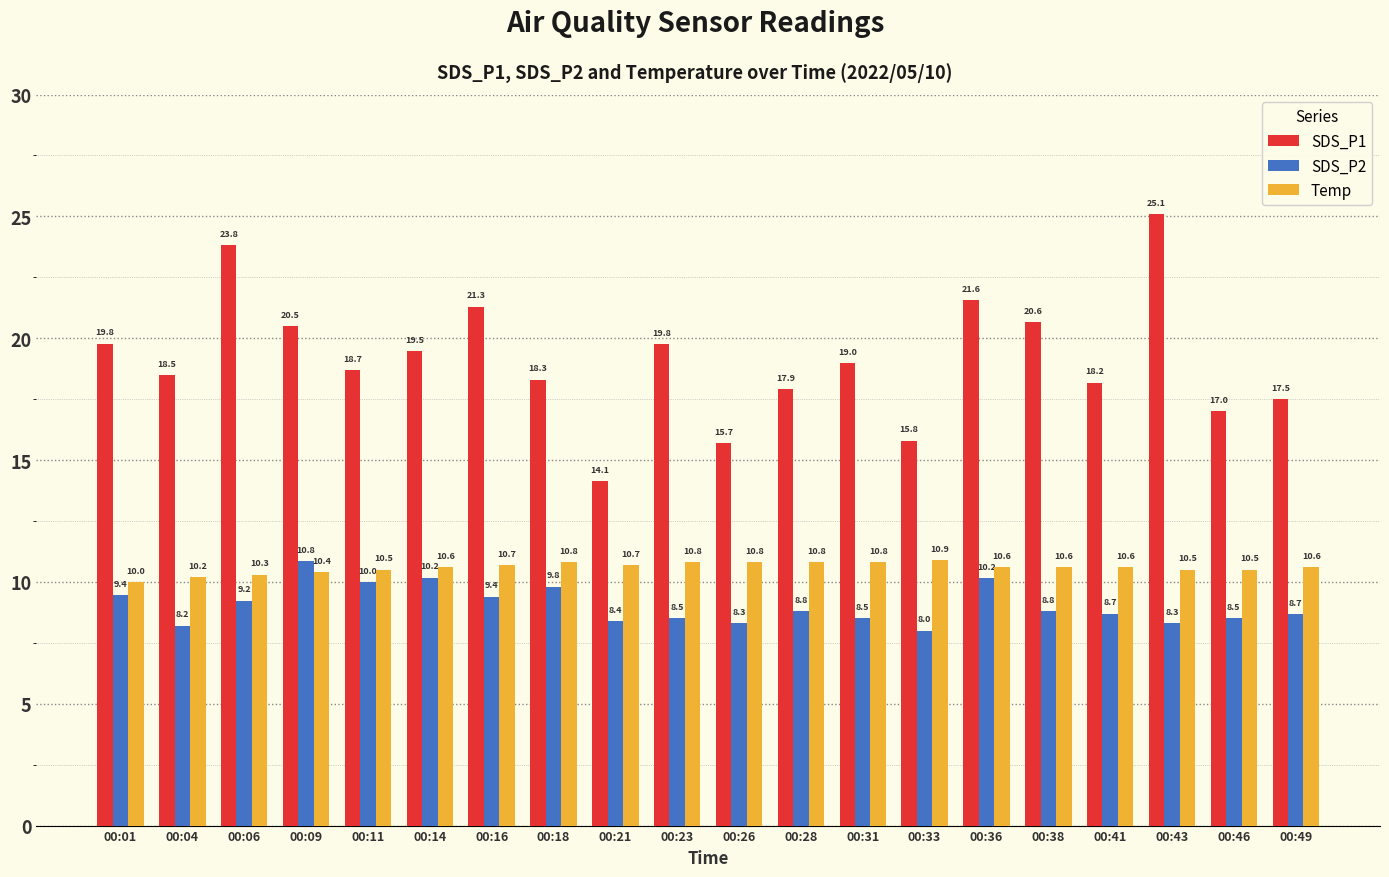

How many values in the SDS_P1 series exceed 18?

14